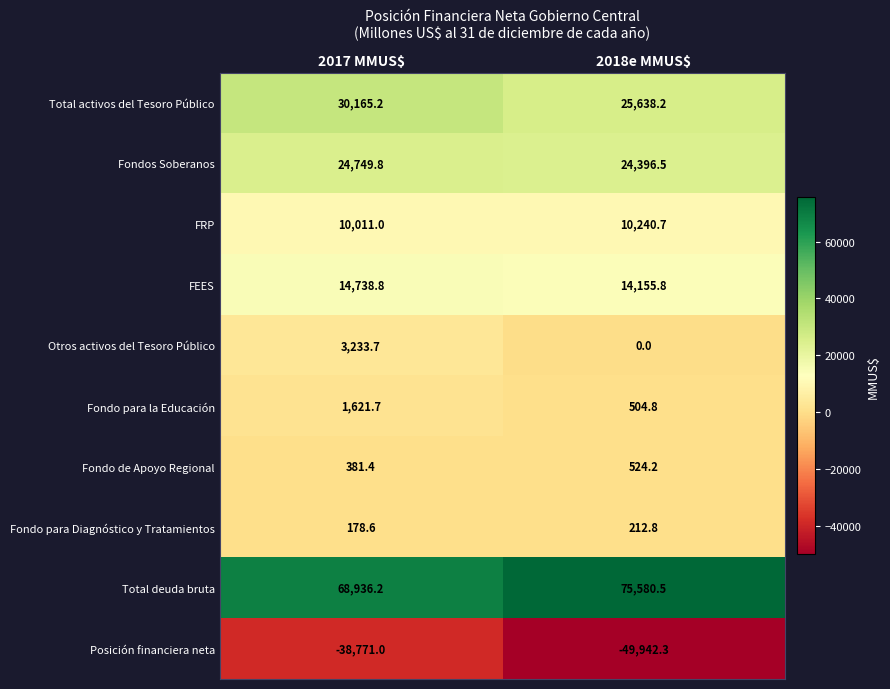

Which series has the largest total across all categories?

Total deuda bruta